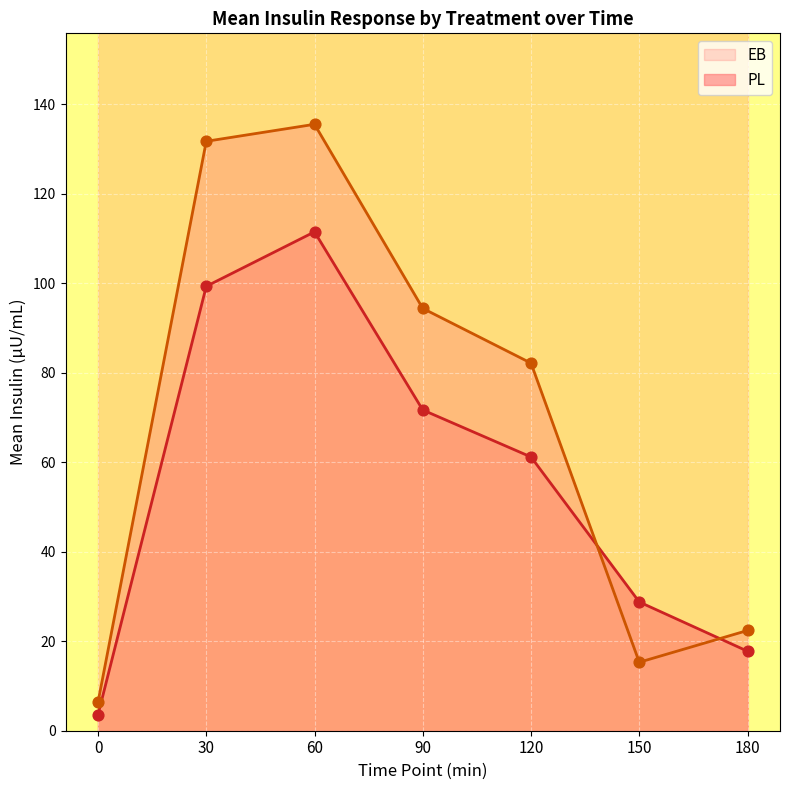

The value of EB at 180 is 17.8. True or false?

True